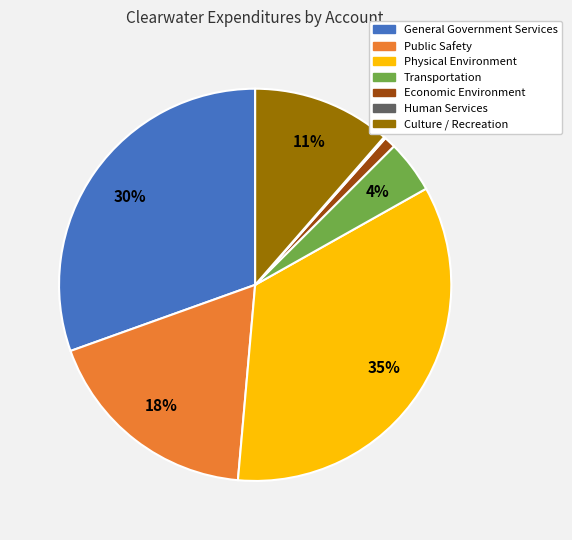

Which category has the biggest portion of the pie?

Physical Environment